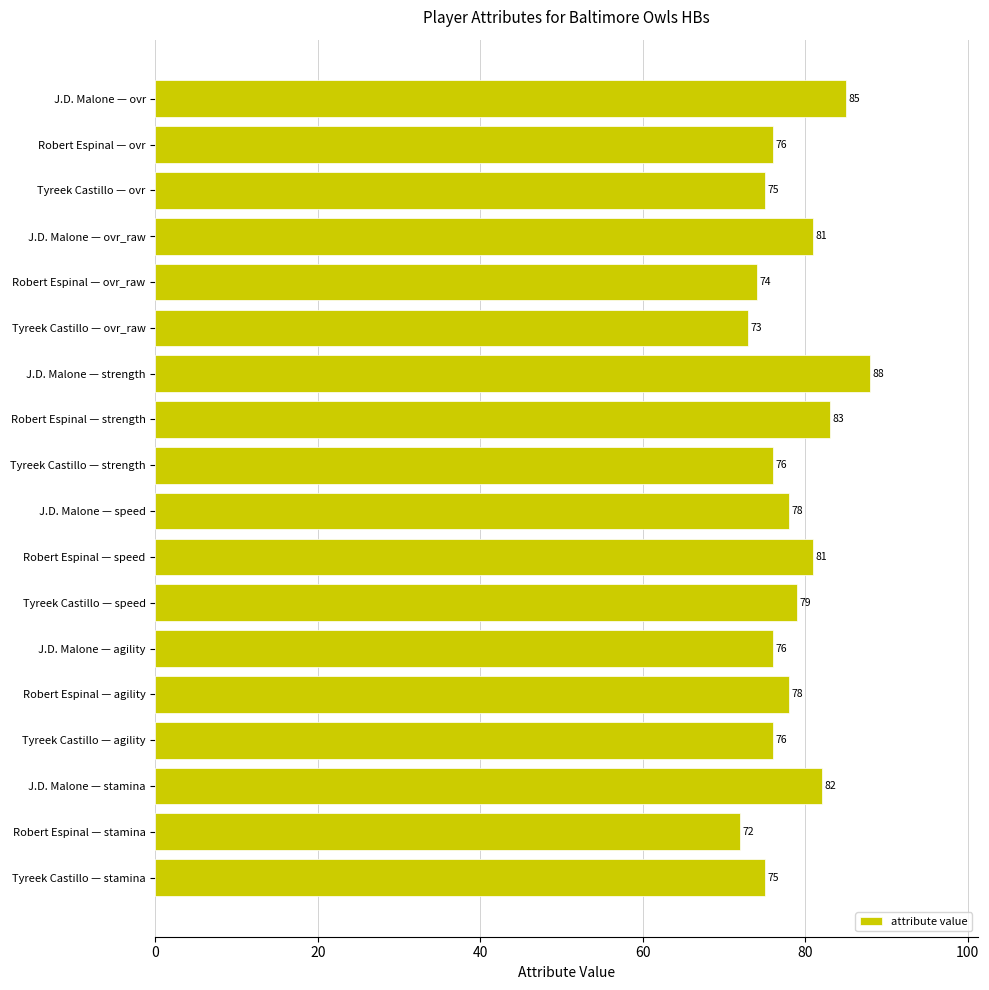

True or false: the data shows 36 at J.D. Malone — strength.

False